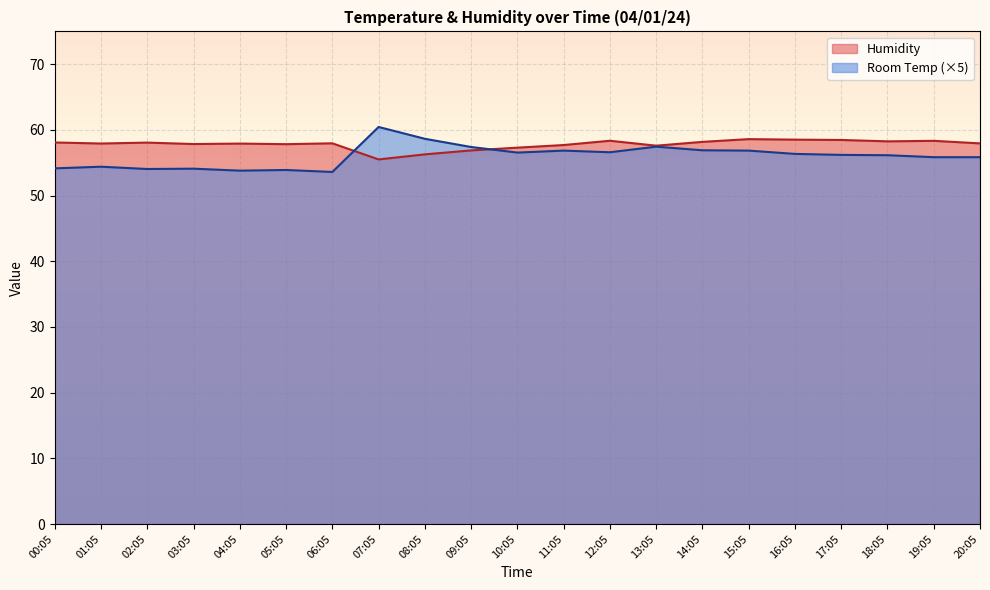

What is the spread (max minus min) of values at 02:05?

4.0